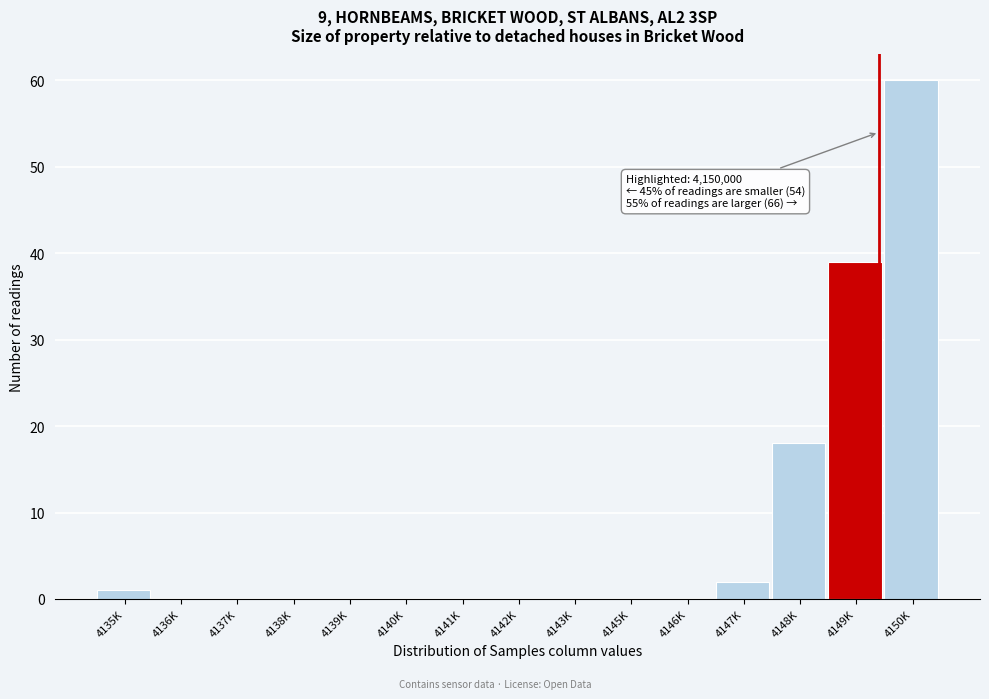

Reading right to left, extract all data points from this chart.

4150K=60	4149K=39	4148K=18	4147K=2	4146K=0	4145K=0	4143K=0	4142K=0	4141K=0	4140K=0	4139K=0	4138K=0	4137K=0	4136K=0	4135K=1